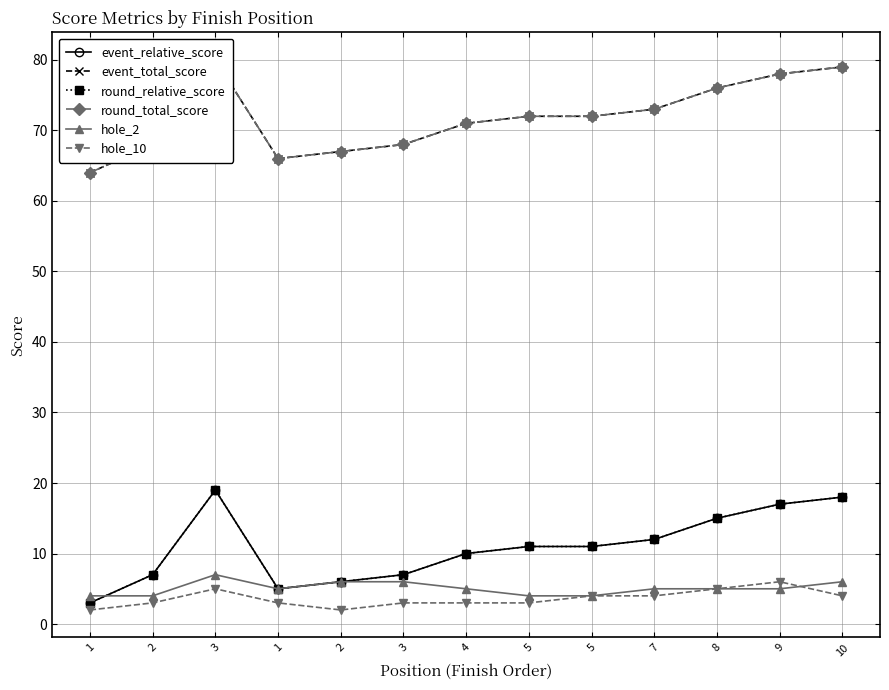

What is the average value of the hole_10 series?

4